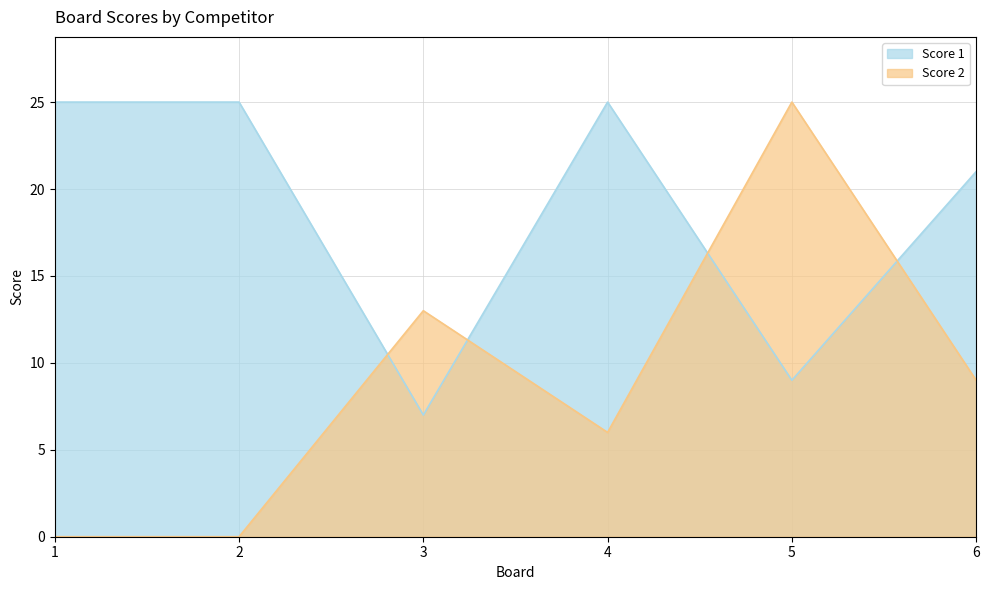

At how many categories does at least one series exceed 4?

6